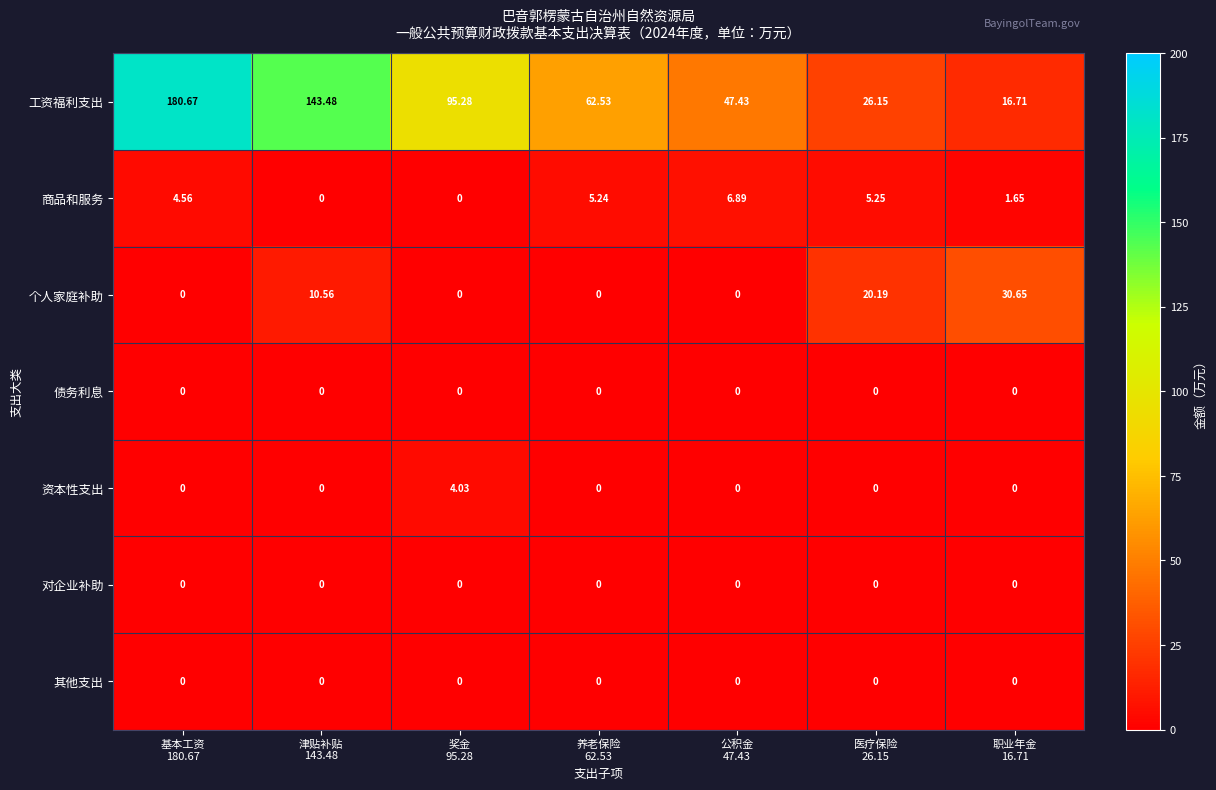

Which series has the widest spread of values?

工资福利支出